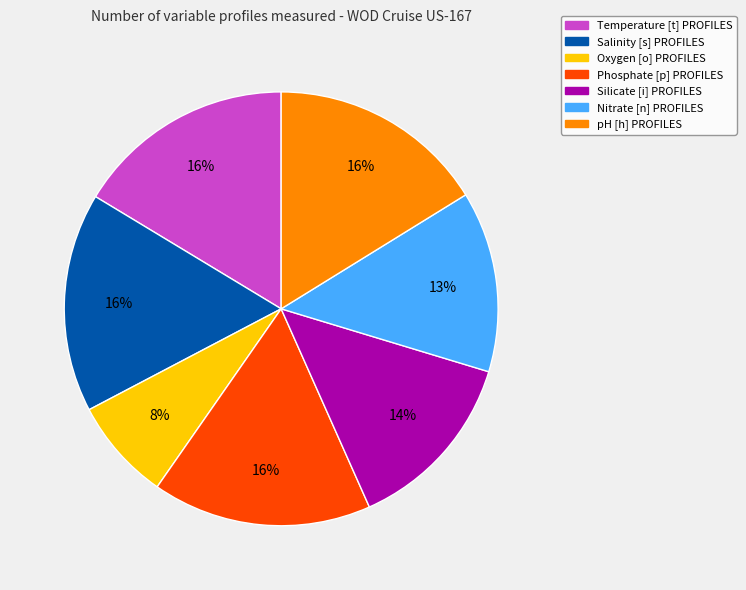

Which category has the smallest portion of the pie?

Oxygen [o] PROFILES